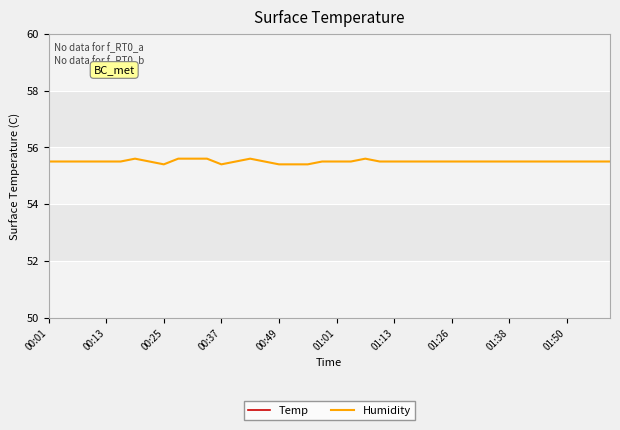

What is the lowest value of the Humidity series?

55.4